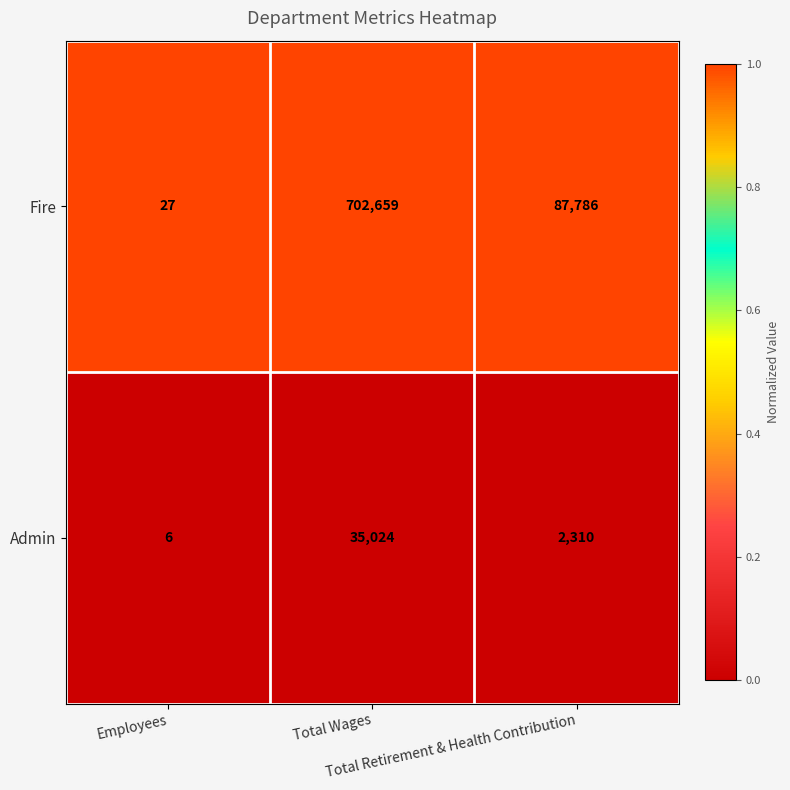

Rank the series by their maximum value, from highest to lowest.

Fire, Admin